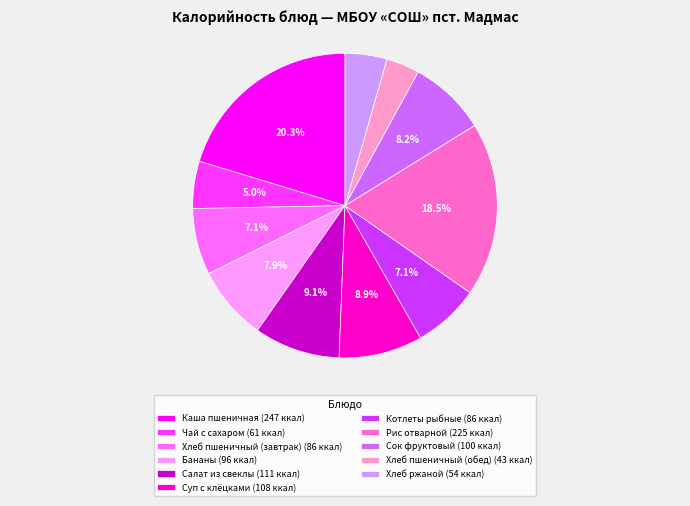

Which has a higher value, Котлеты рыбные (86 ккал) or Хлеб пшеничный (обед) (43 ккал)?

Котлеты рыбные (86 ккал)